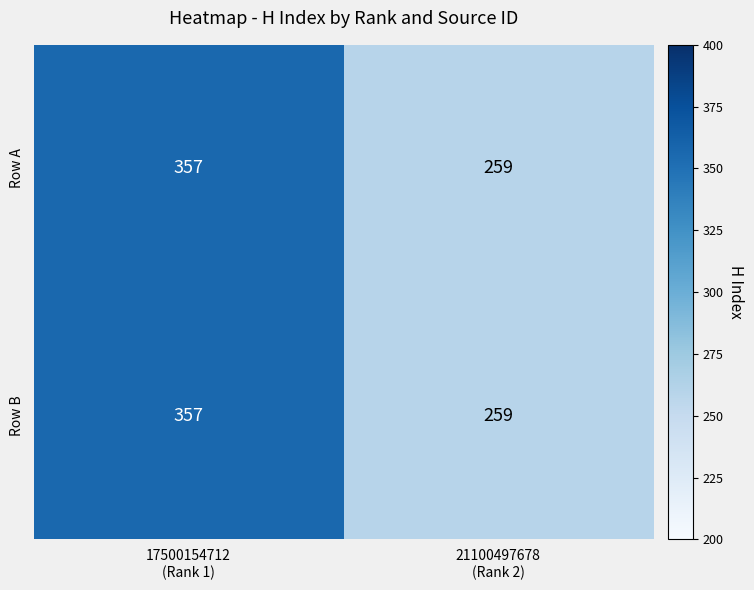

What is the difference between the maximum and minimum values in the Row A series?

98